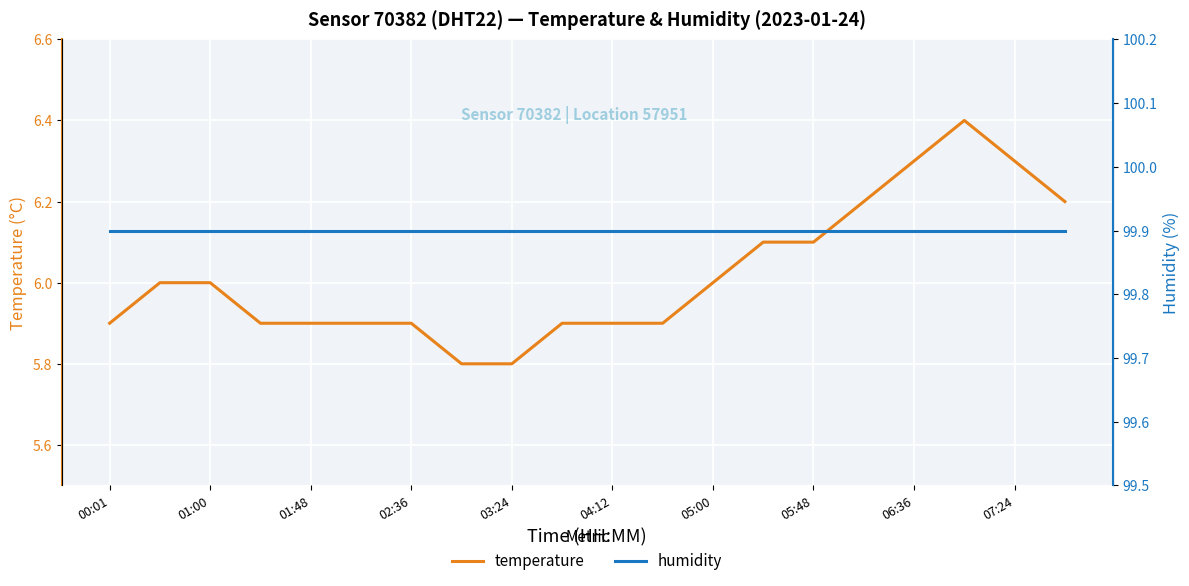

Is it true that temperature equals 9.9 at 02:36?

False